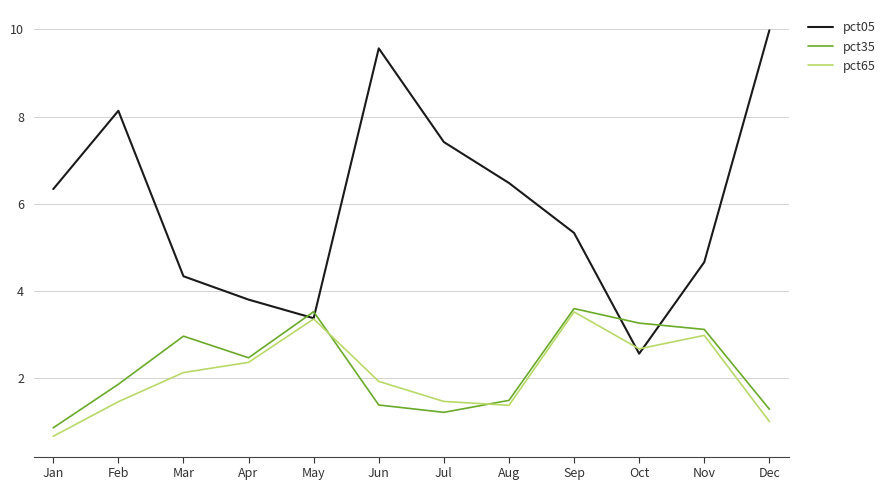

Read the pct35 value at Jun.

1.4